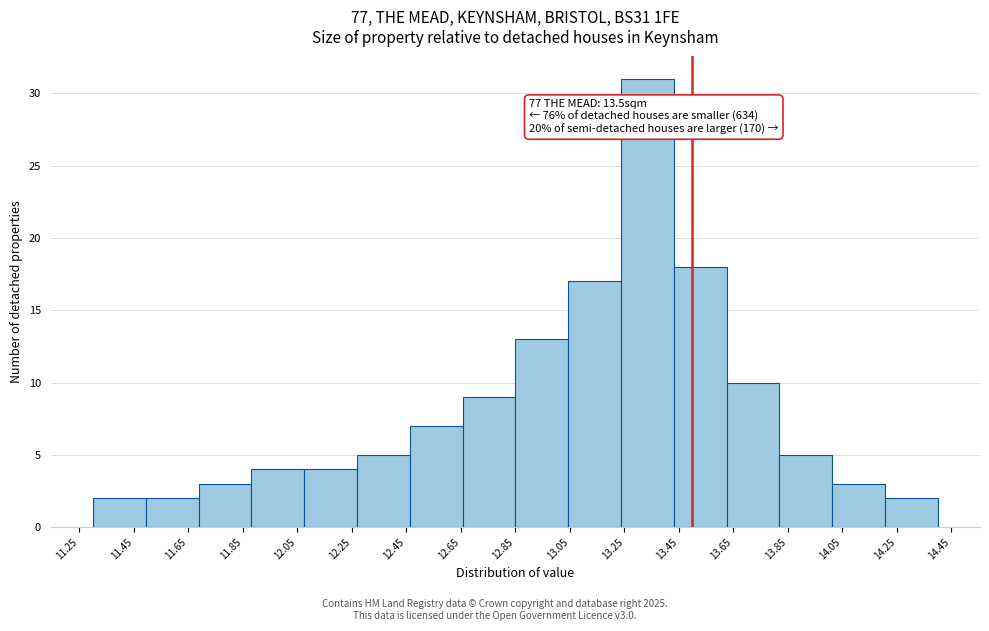

Over which range of the x-axis is the bar tallest?

13.24 to 13.44